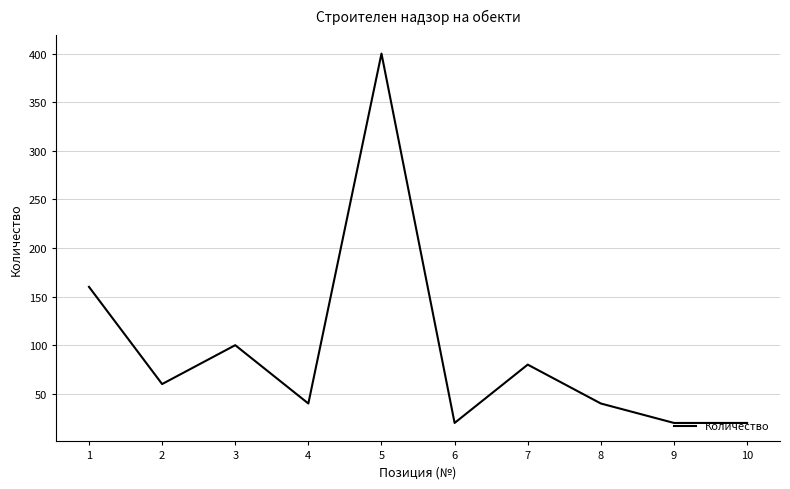

True or false: the data has more than 2 interior local peaks.

True